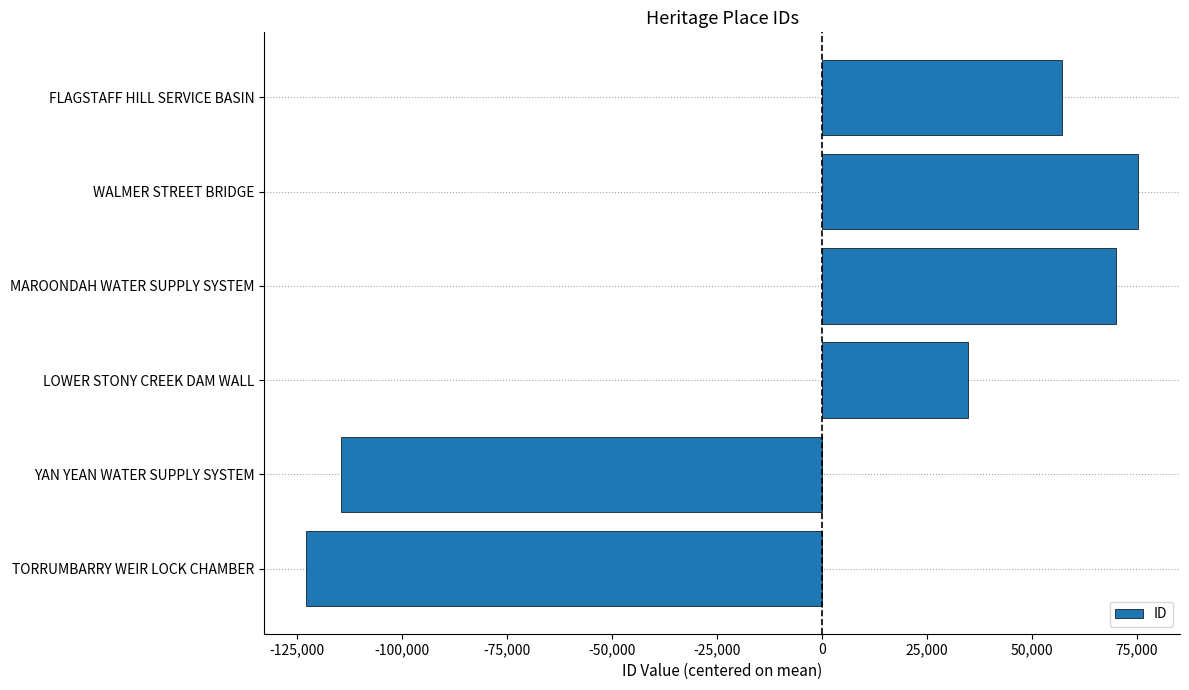

Rank the categories by value from lowest to highest.

TORRUMBARRY WEIR LOCK CHAMBER, YAN YEAN WATER SUPPLY SYSTEM, LOWER STONY CREEK DAM WALL, FLAGSTAFF HILL SERVICE BASIN, MAROONDAH WATER SUPPLY SYSTEM, WALMER STREET BRIDGE